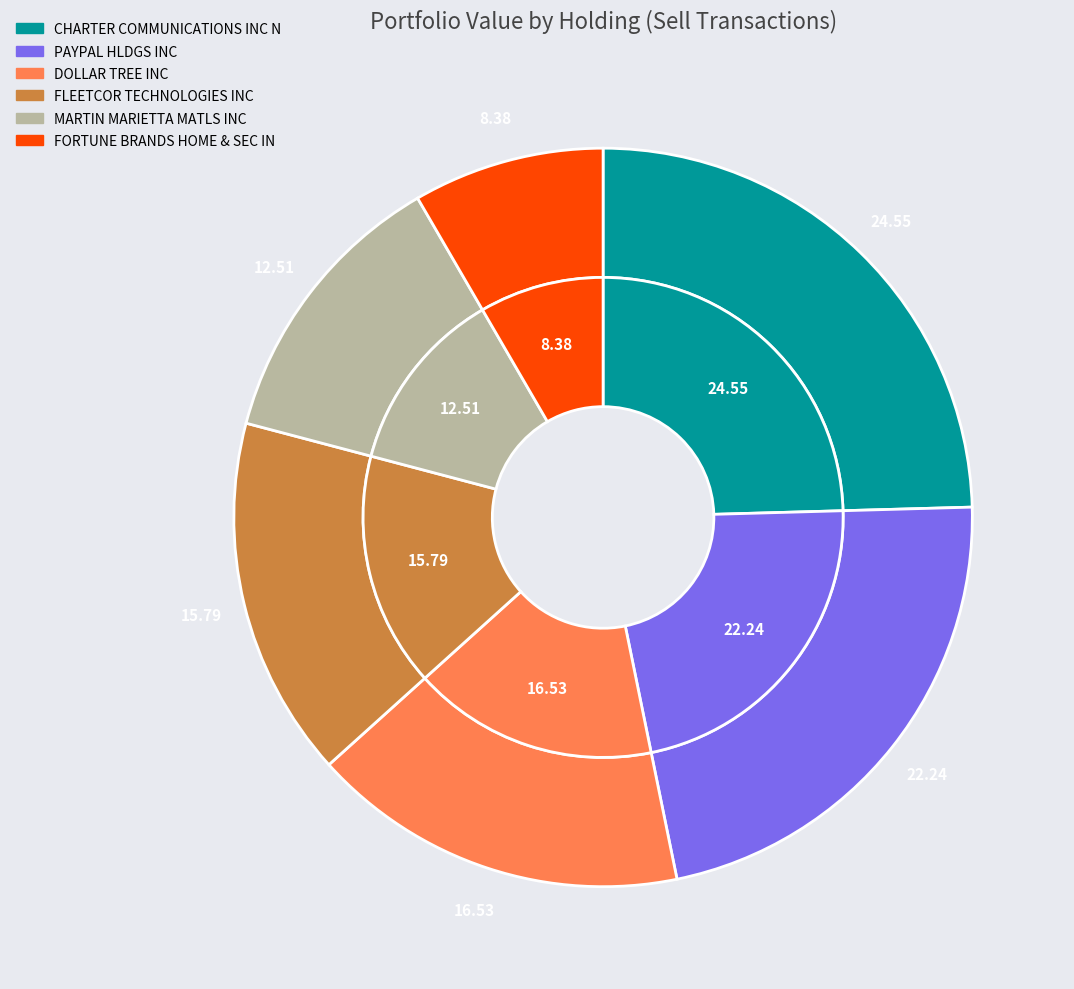

The PAYPAL HLDGS INC slice represents 22% of the pie. True or false?

True